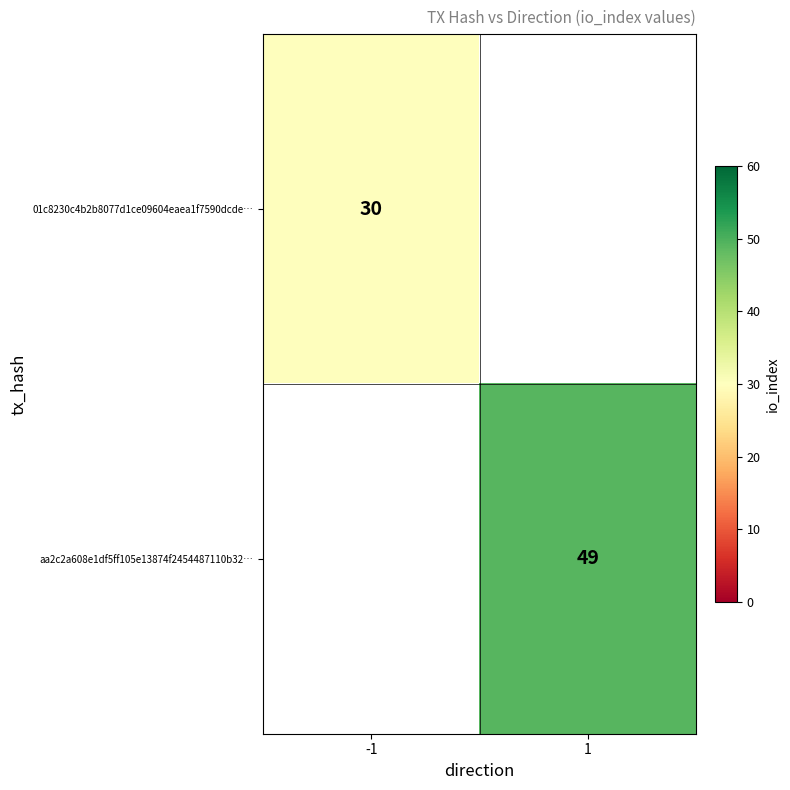

The value of aa2c2a608e1df5ff105e13874f2454487110b32… at 1 is 79. True or false?

False